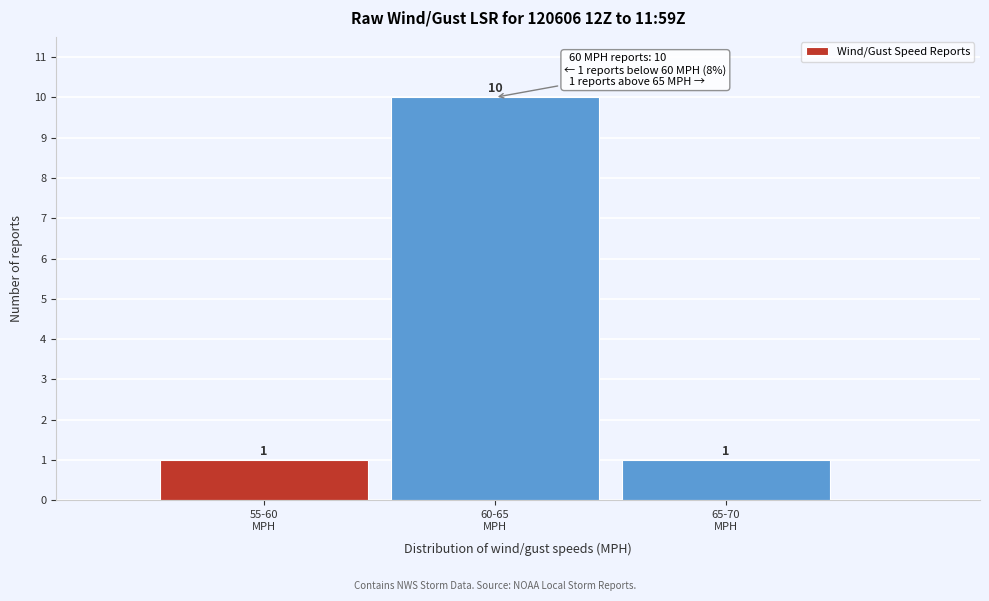

Reading left to right, list all the values displayed in this chart.

1	10	1